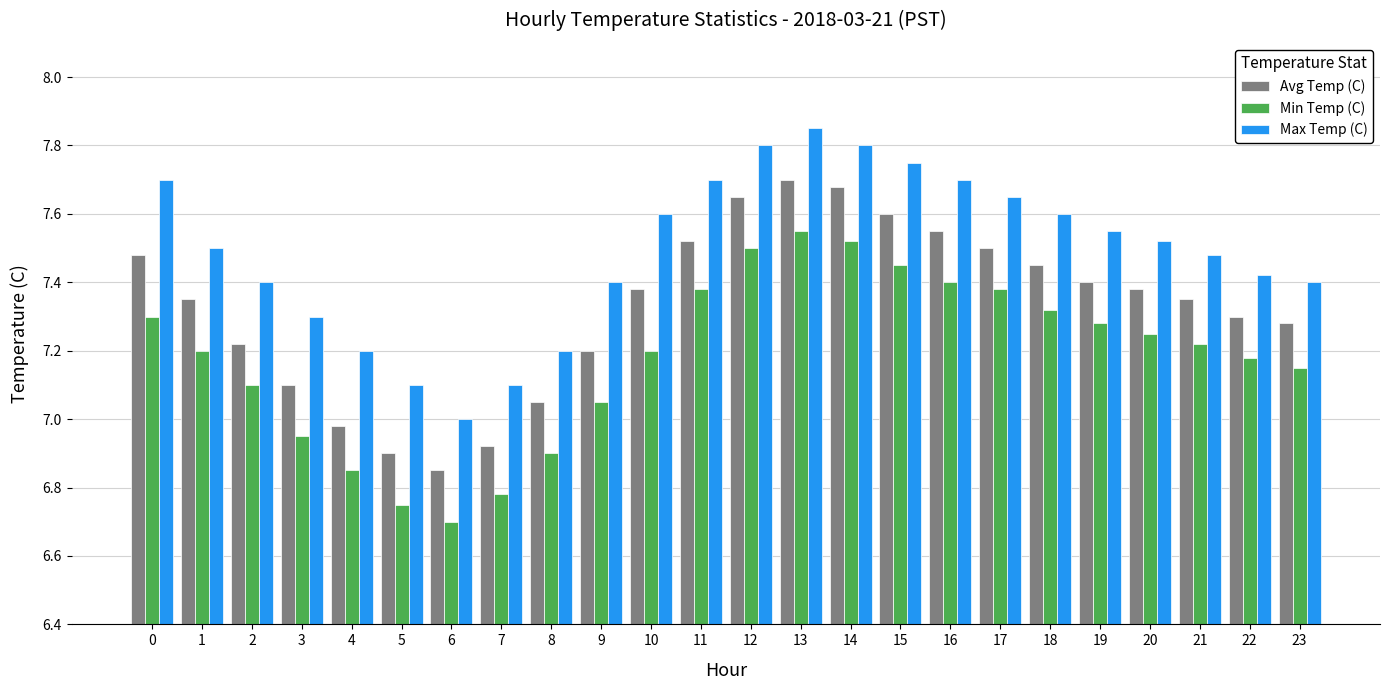

Between 11 and 23, which series saw the biggest shift?

Max Temp (C)